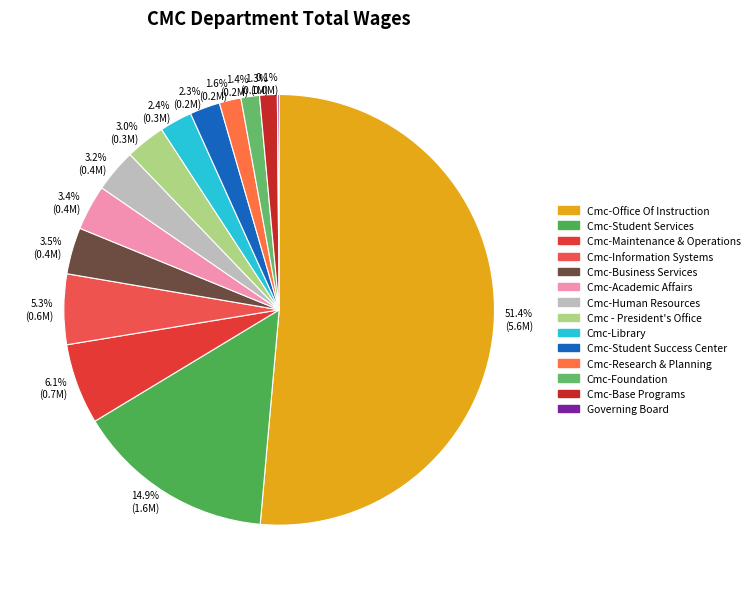

What percentage is the Cmc-Maintenance & Operations slice, to the nearest percent?

6%